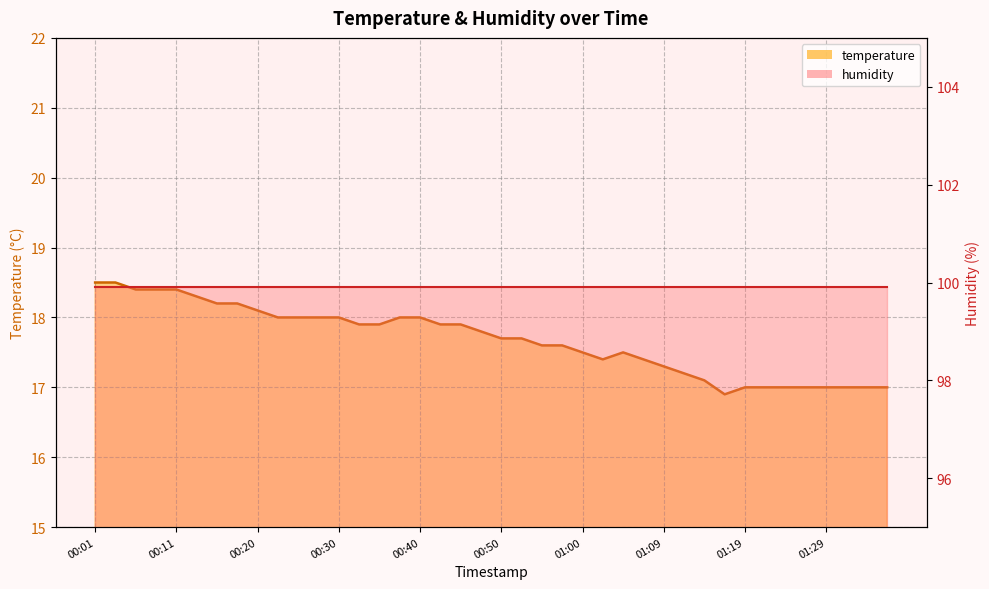

List the series in order of their overall mean, lowest first.

temperature line, humidity line